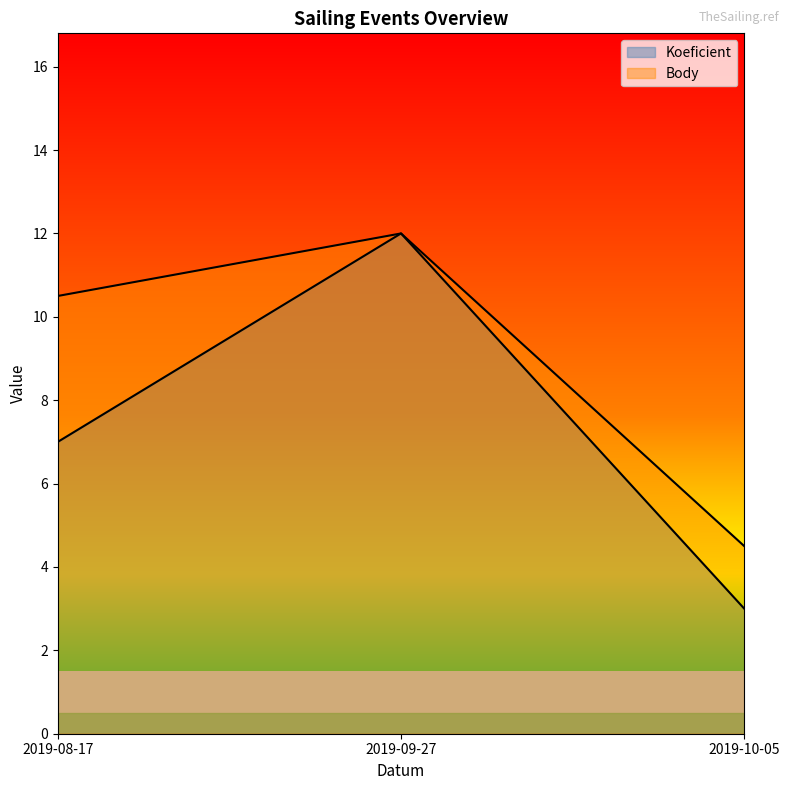

How many lines are shown in the chart?

2